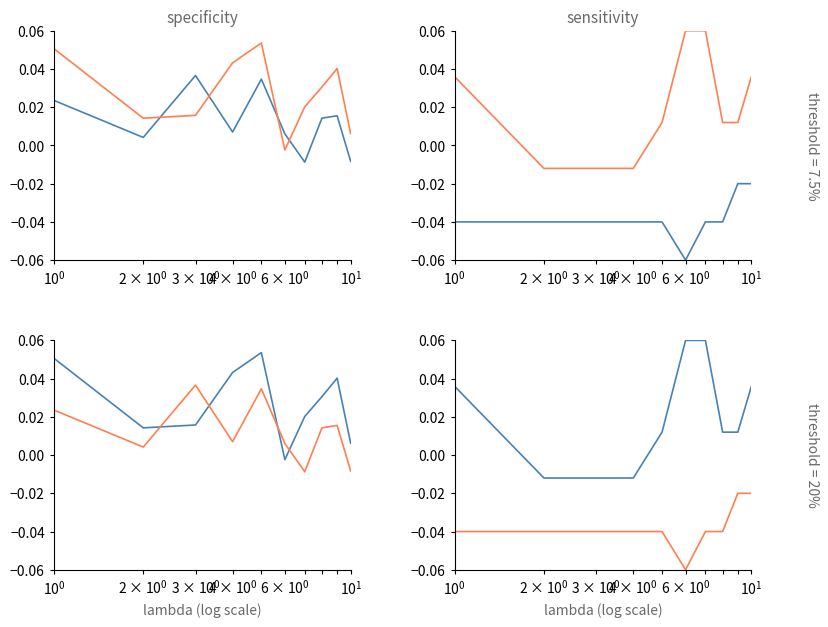

Is the value of SDS_P1 at 27 greater than the value of SDS_P2 at 16?

Yes